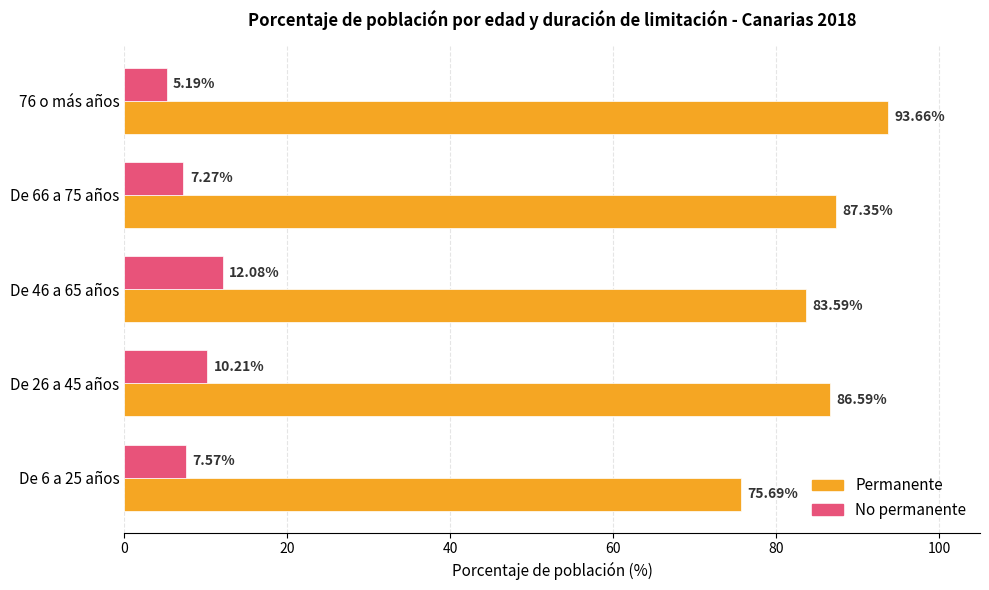

Rank the categories by Permanente value from highest to lowest.

76 o más años, De 66 a 75 años, De 26 a 45 años, De 46 a 65 años, De 6 a 25 años